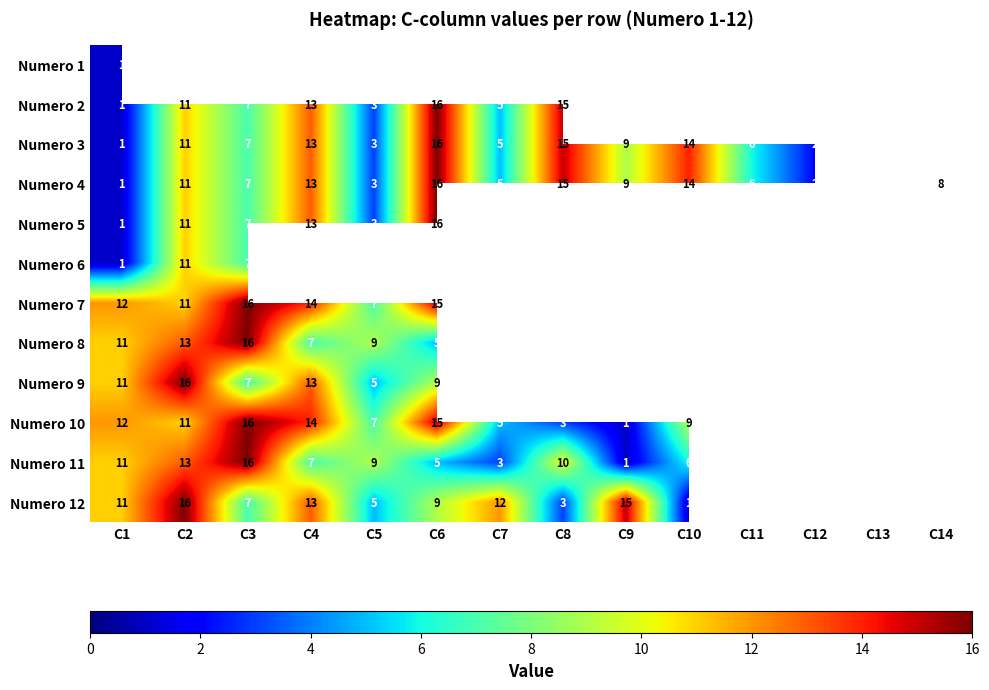

The value of Numero 7 at C6 is 9. True or false?

False